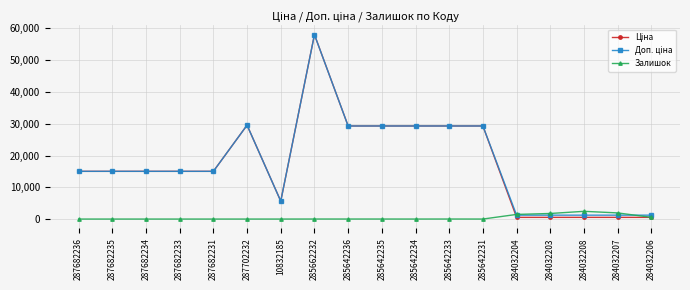

At which category does the chart reach its peak across all series?

285662232